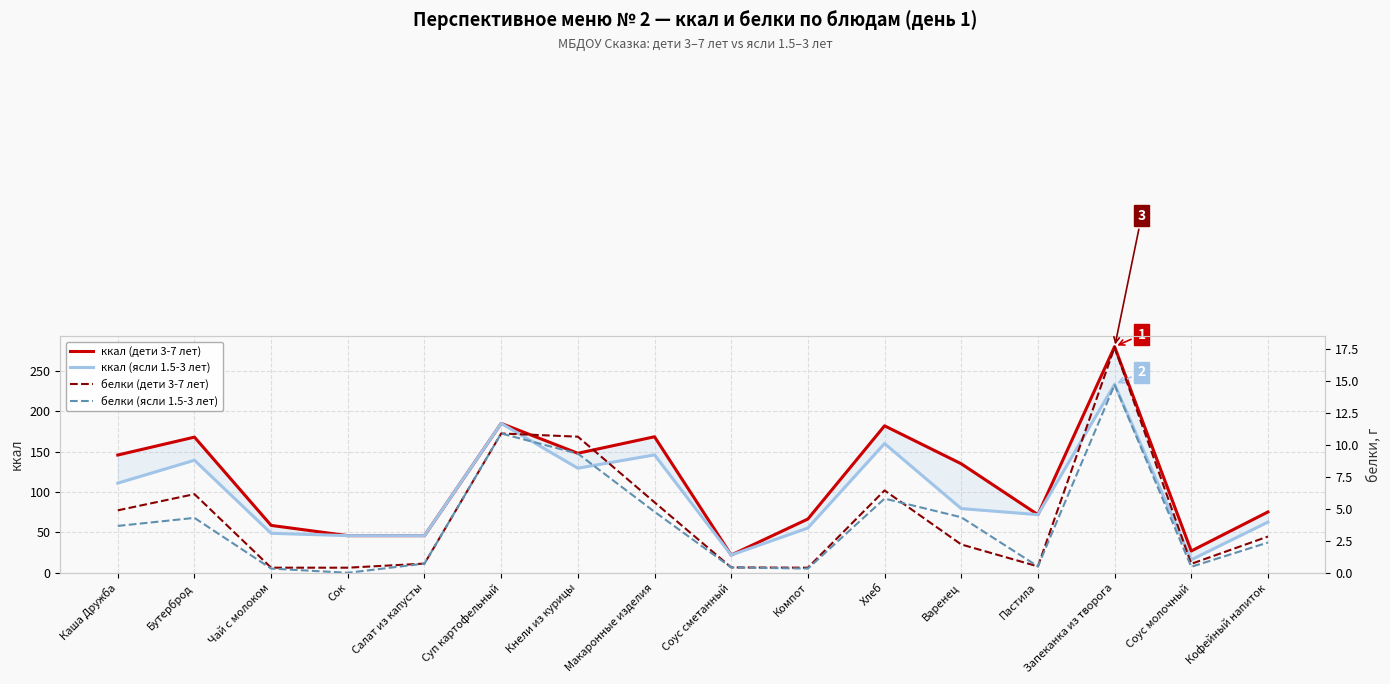

Which series has the widest spread of values?

ккал (дети 3-7 лет)